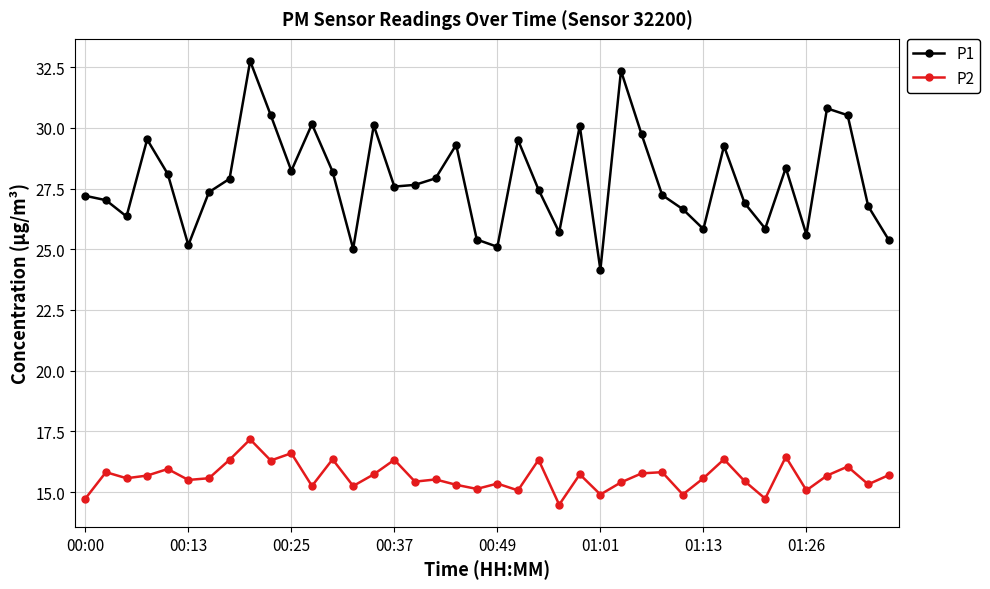

True or false: P1 and P2 intersect in this chart.

False